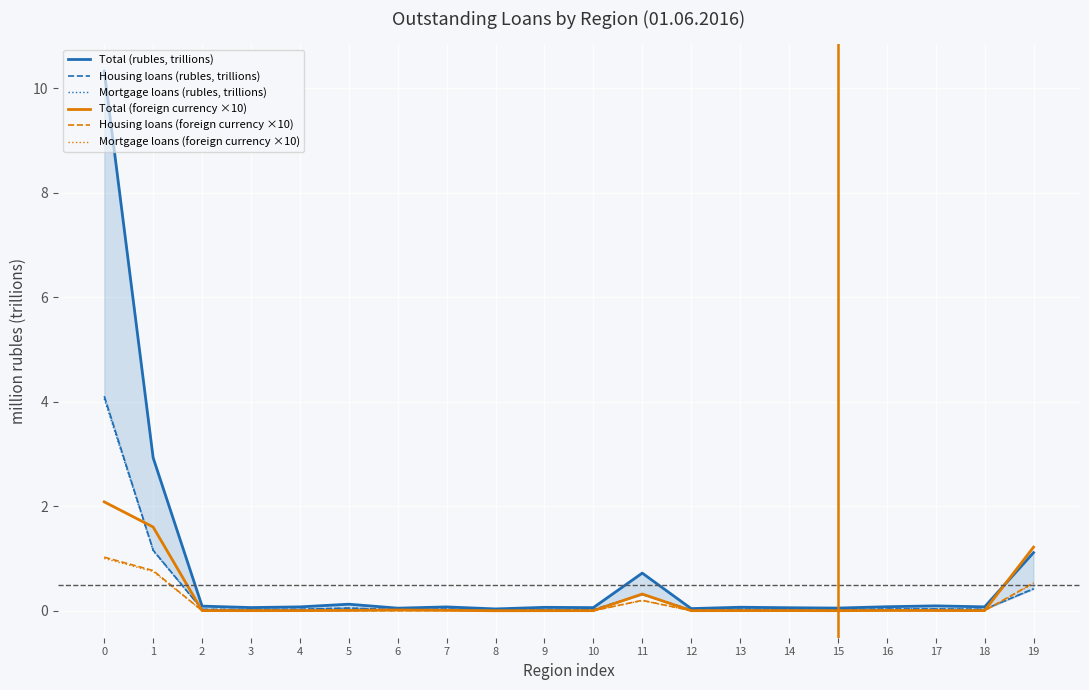

Rank the series at 18 from lowest to highest value.

Mortgage loans (foreign currency ×10), Housing loans (foreign currency ×10), Total (foreign currency ×10), Mortgage loans (rubles, trillions), Housing loans (rubles, trillions), Total (rubles, trillions)